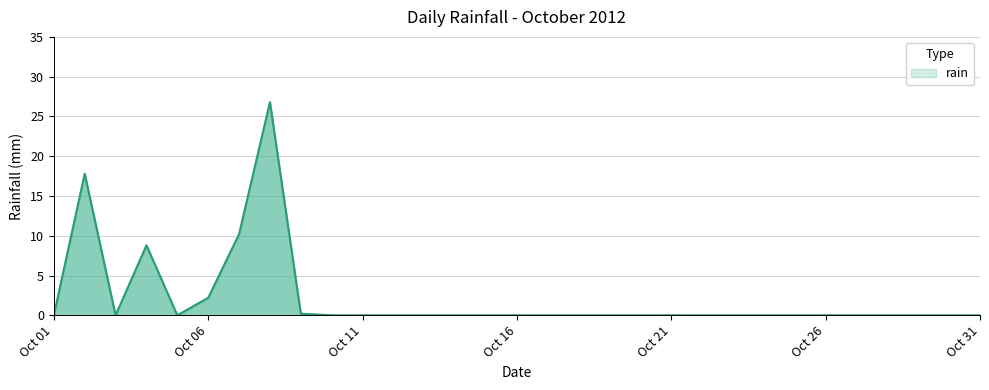

What is the greatest value displayed?

26.8